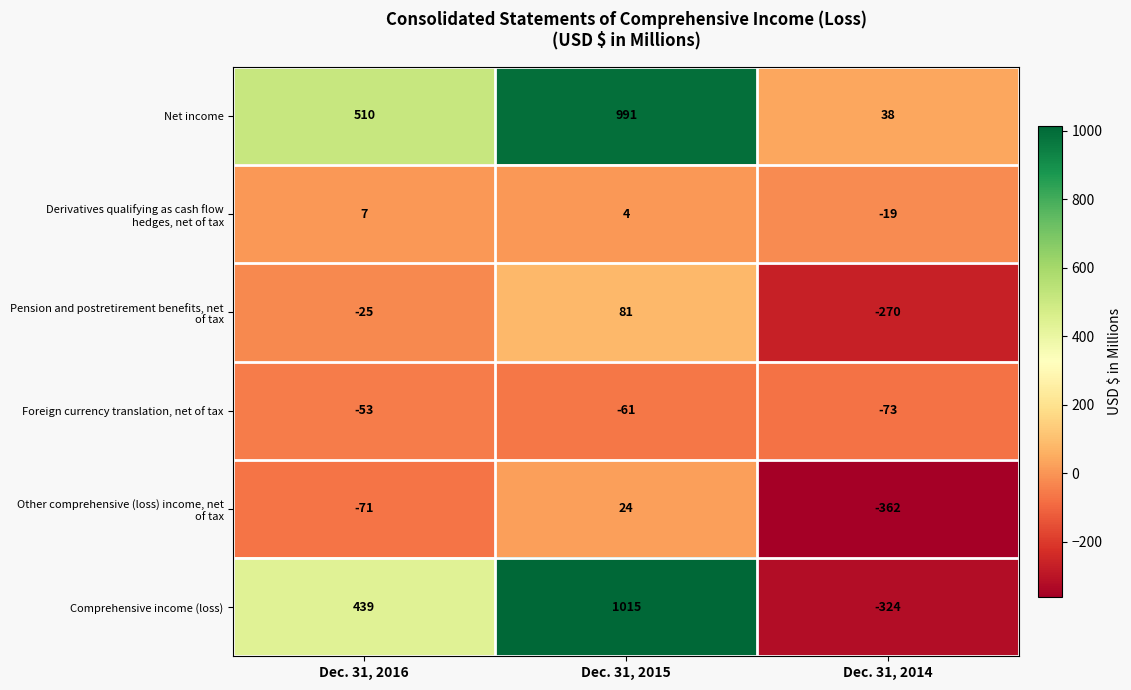

What is the smallest value displayed?

-362